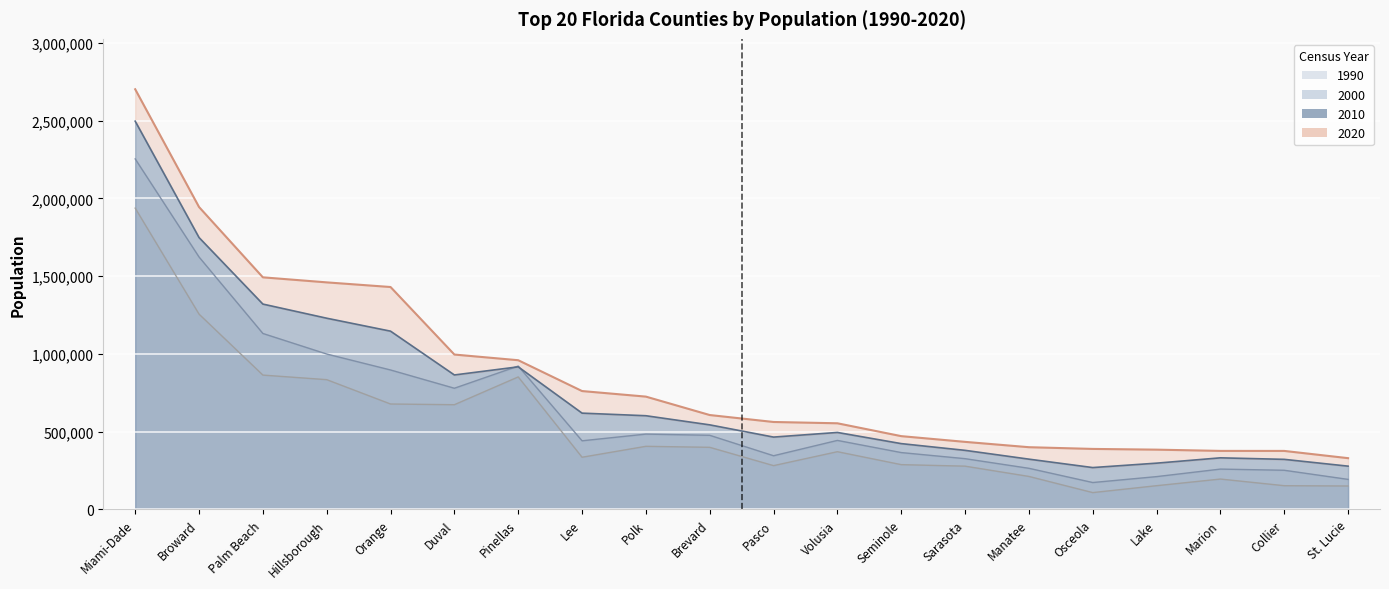

Is the value of 2020 at Brevard greater than the value of 2010 at Lake?

Yes